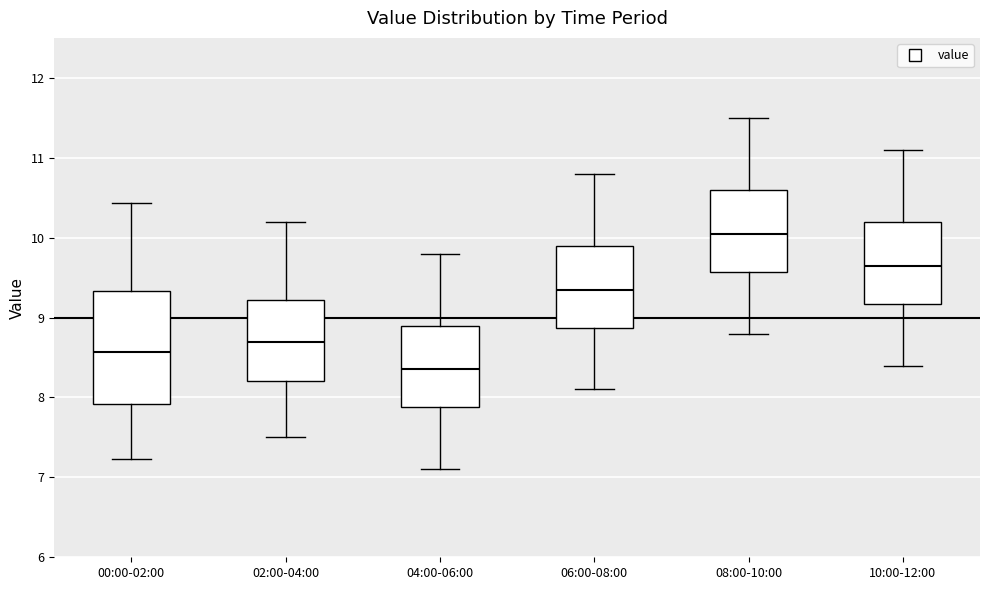

Reading left to right, read every box against the y-axis: the position of its median line, the range the box covers, and the ends of its whiskers. The values are not printed on the chart, so give them approximately, as read against the axis.

00:00-02:00: median 8.6, box 7.9 to 9.3, whiskers 7.2 to 10.4
02:00-04:00: median 8.7, box 8.2 to 9.2, whiskers 7.5 to 10.2
04:00-06:00: median 8.4, box 7.9 to 8.9, whiskers 7.1 to 9.8
06:00-08:00: median 9.4, box 8.9 to 9.9, whiskers 8.1 to 10.8
08:00-10:00: median 10.1, box 9.6 to 10.6, whiskers 8.8 to 11.5
10:00-12:00: median 9.7, box 9.2 to 10.2, whiskers 8.4 to 11.1